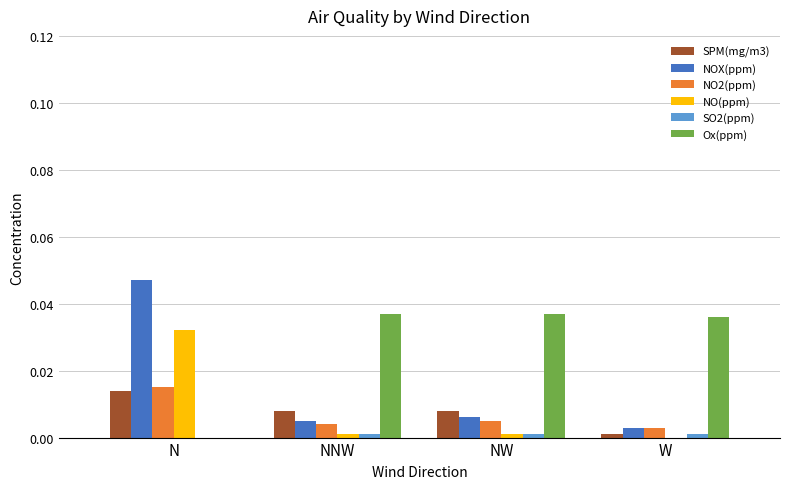

Is the value of SPM(mg/m3) at N greater than the value of NO(ppm) at NNW?

Yes